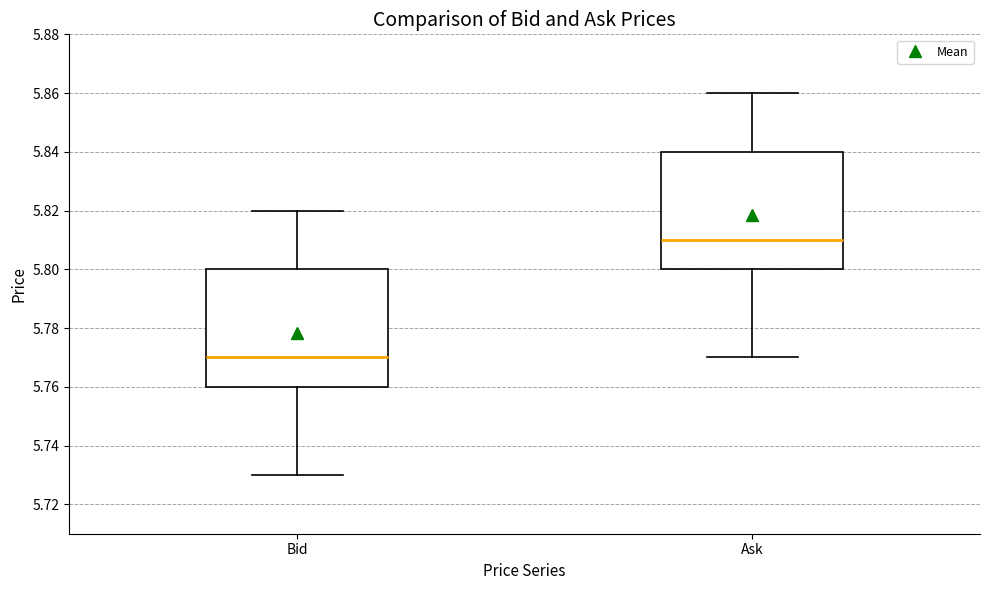

Reading left to right, read every box against the y-axis: the position of its median line, the range the box covers, and the ends of its whiskers. The values are not printed on the chart, so give them approximately, as read against the axis.

Bid: median 5.77, box 5.76 to 5.80, whiskers 5.73 to 5.82
Ask: median 5.81, box 5.80 to 5.84, whiskers 5.77 to 5.86